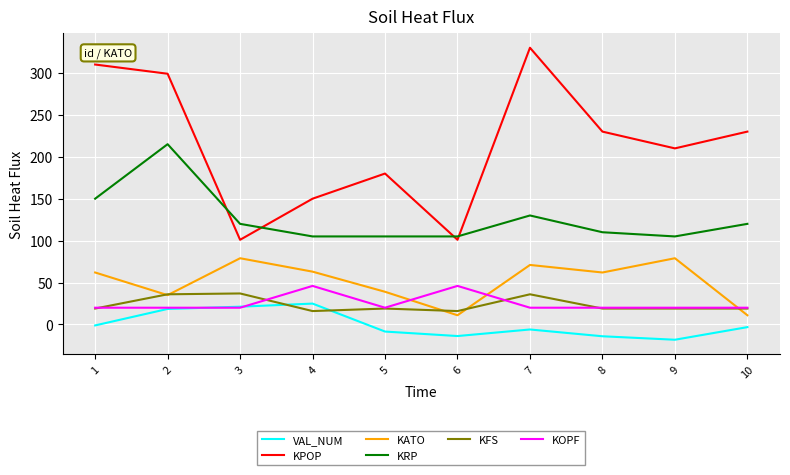

What is the difference between the highest and lowest values at 6?

118.8